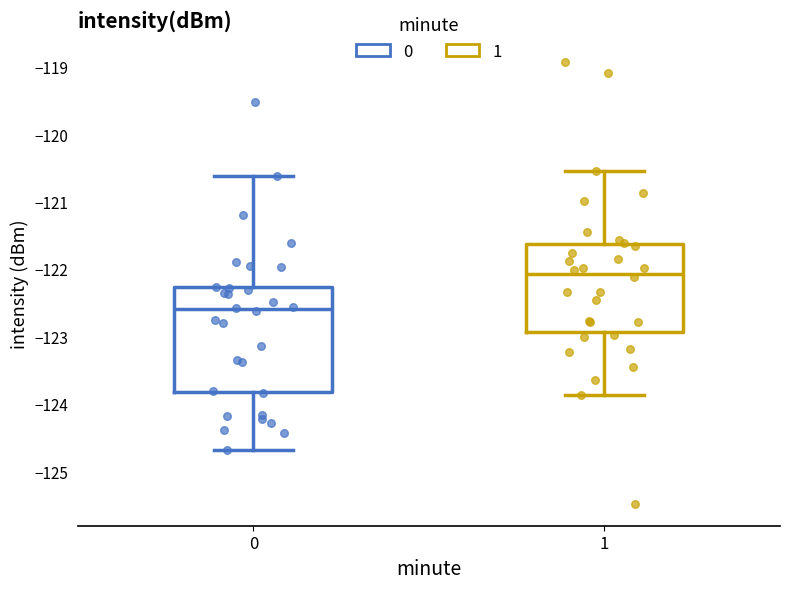

Where does the lower whisker of the box at x = 0 end on the y-axis? The values are not printed on the chart, so give them approximately, as read against the axis.

-124.7